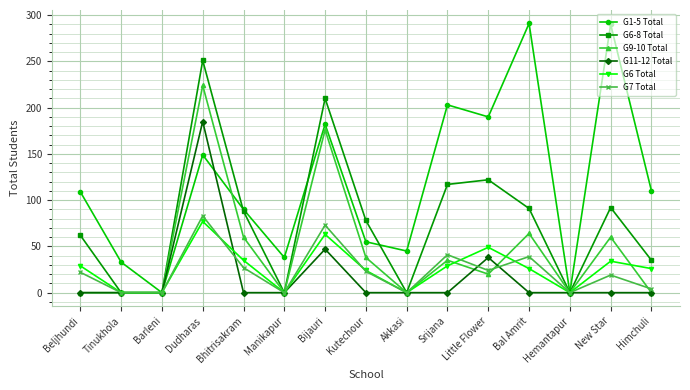

What is the label of the 14th point from the right?

Tinukhola